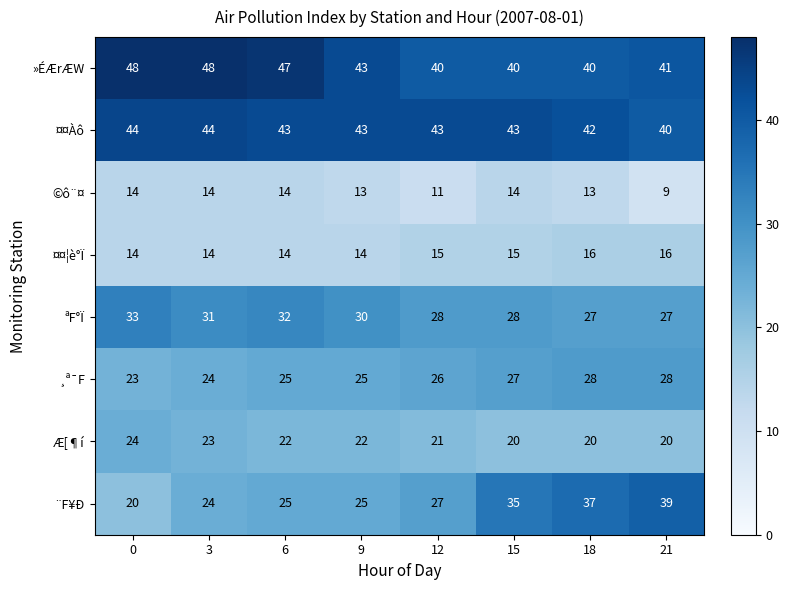

How many data points does each series have?

8